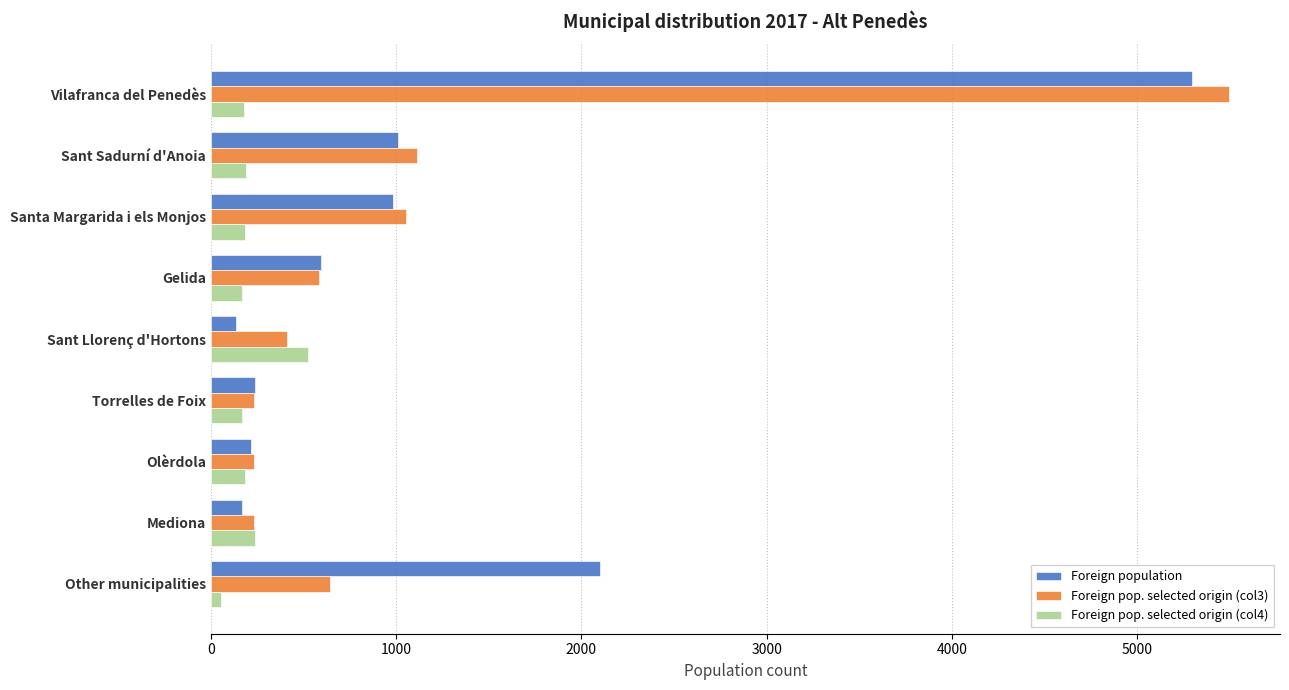

True or false: Foreign pop. selected origin (col3) has a value of 1053 at Santa Margarida i els Monjos.

True